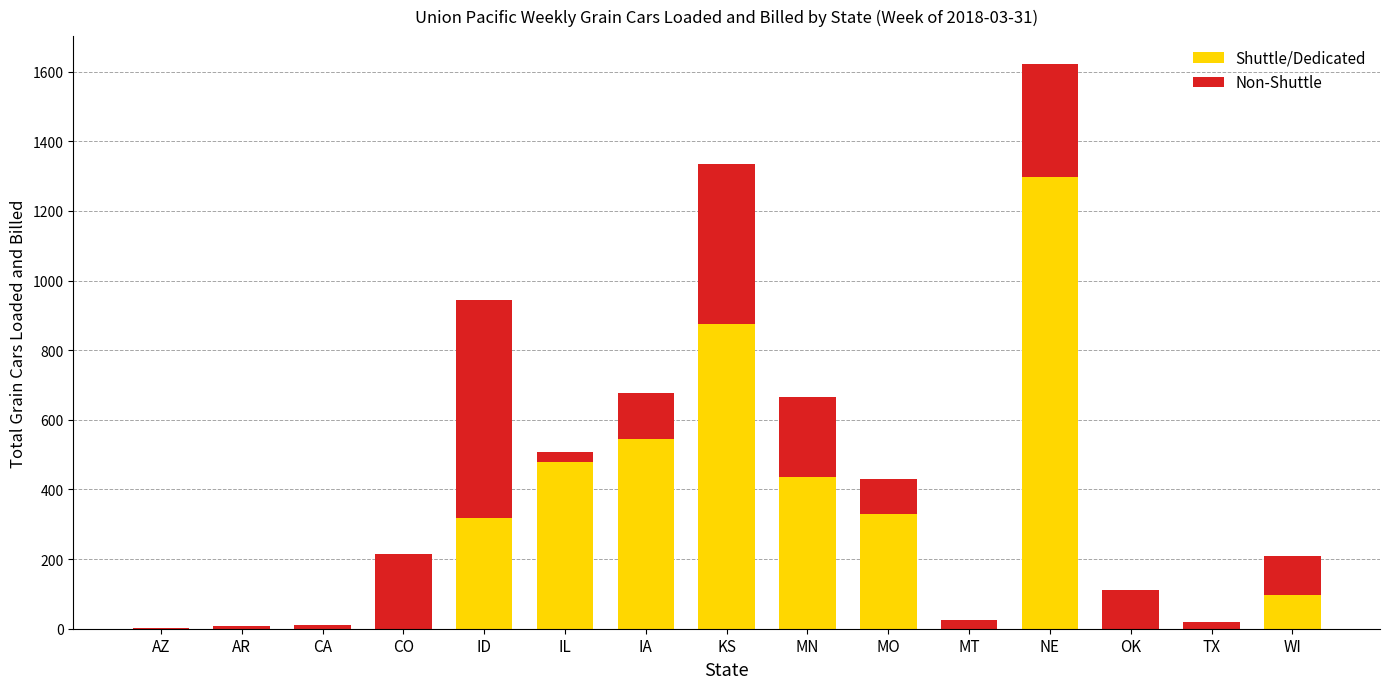

Which category has the highest value in the Shuttle/Dedicated series?

NE